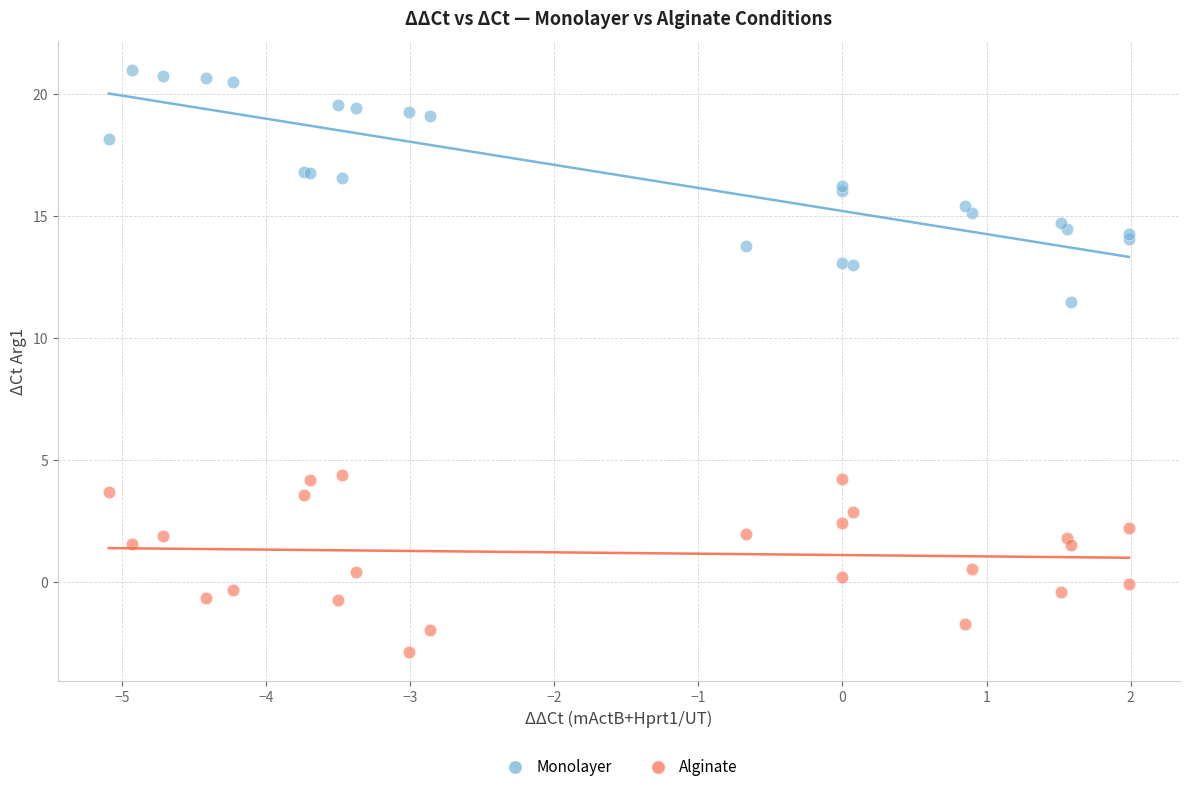

Which series has the largest Y range (max minus min)?

Monolayer